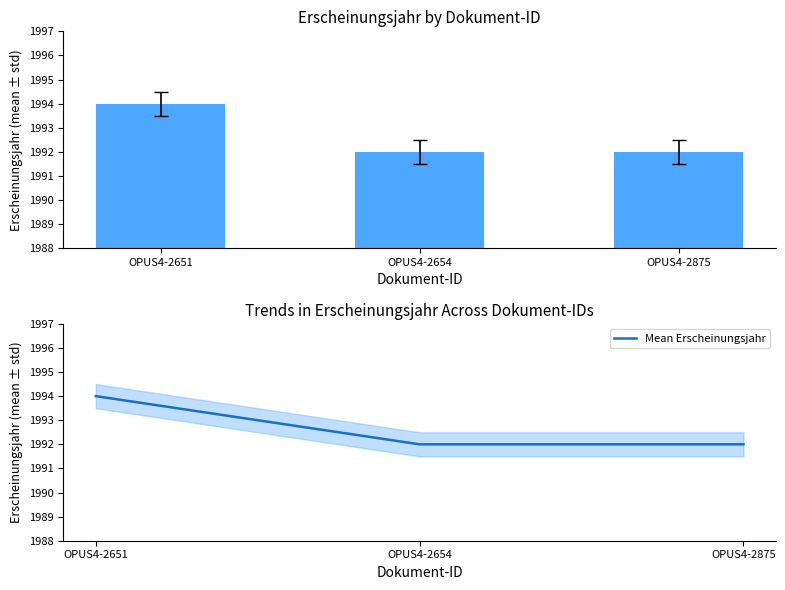

At which category does the chart reach its peak across all series?

OPUS4-2651